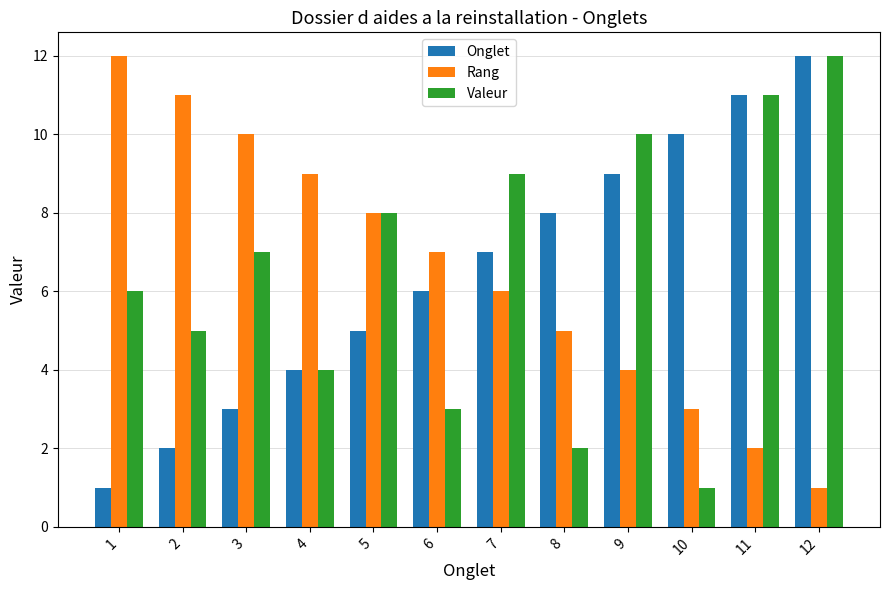

What are all the series names shown in the legend?

Onglet, Rang, Valeur